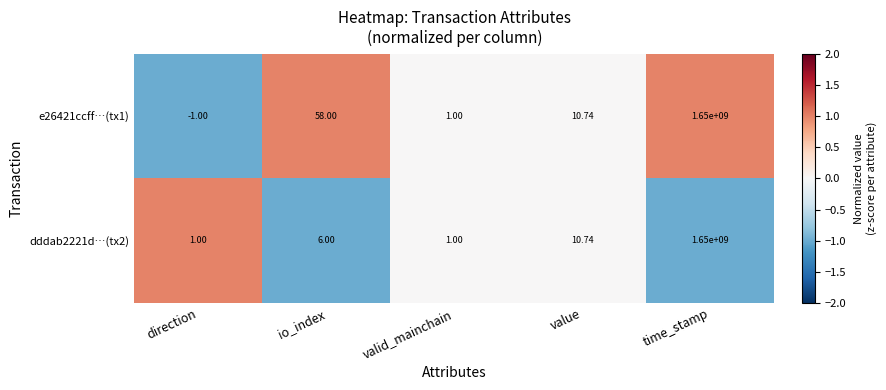

Where is dddab2221d…(tx2) nearest to the value 825000000?

value